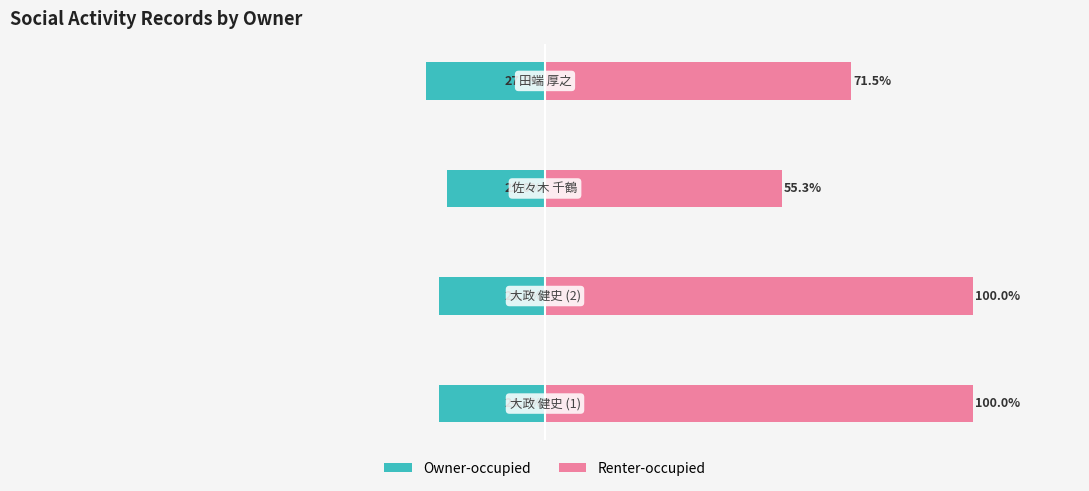

The Owner-occupied series shows -12.3 at 0. True or false?

False